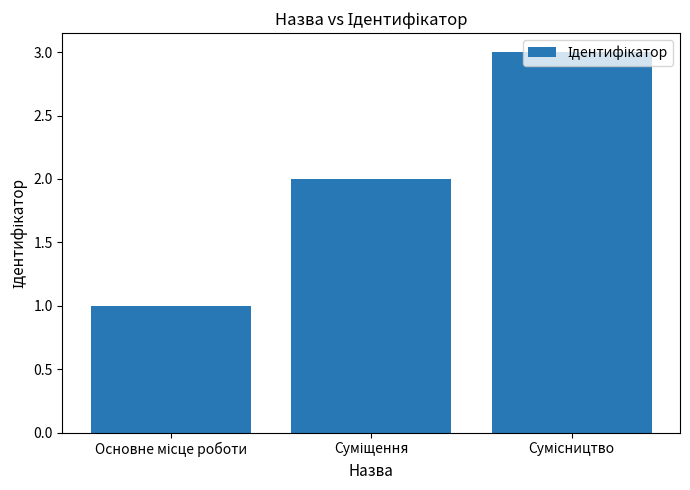

What is the maximum value shown in the chart?

3